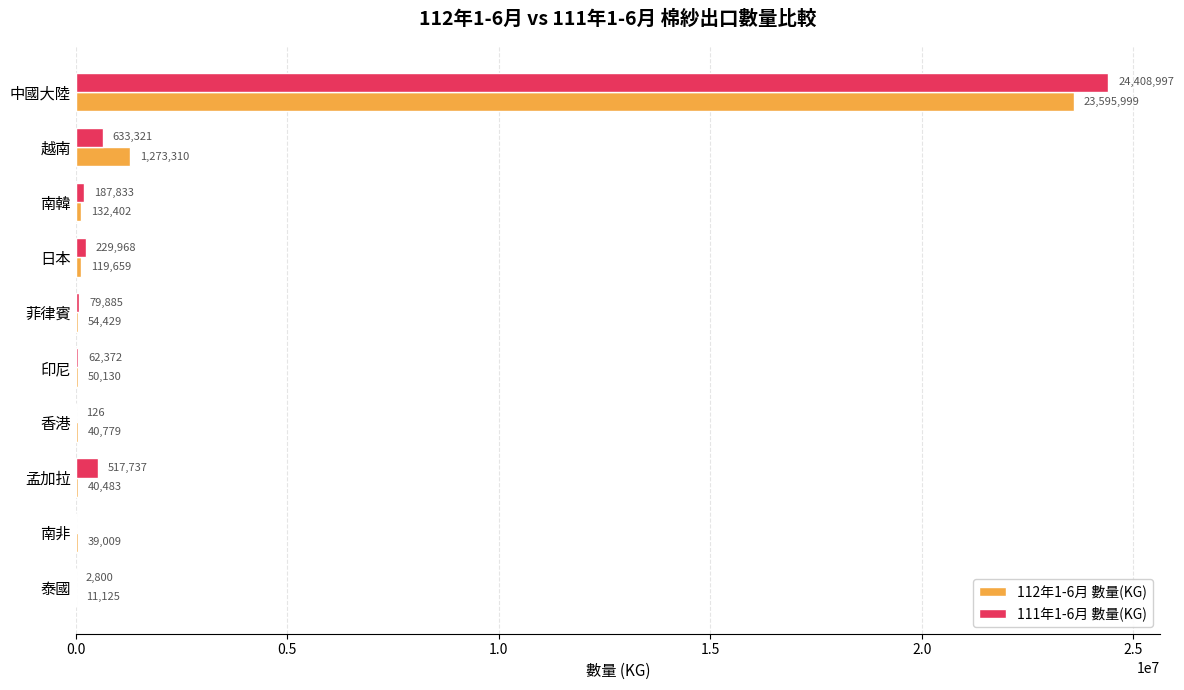

What is the sum of the 112年1-6月 數量(KG) values at 印尼 and 南韓?

182532